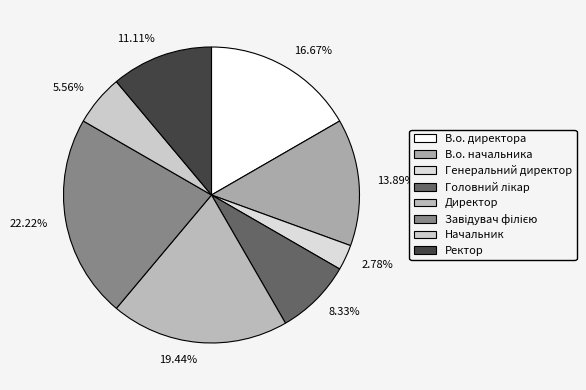

Is it true that Начальник is 1% of the pie?

False